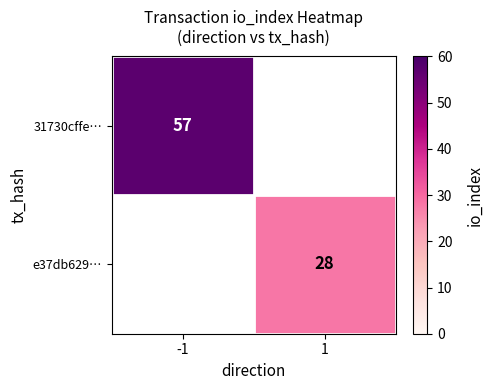

Is it true that 31730cffe… equals 57 at -1?

True